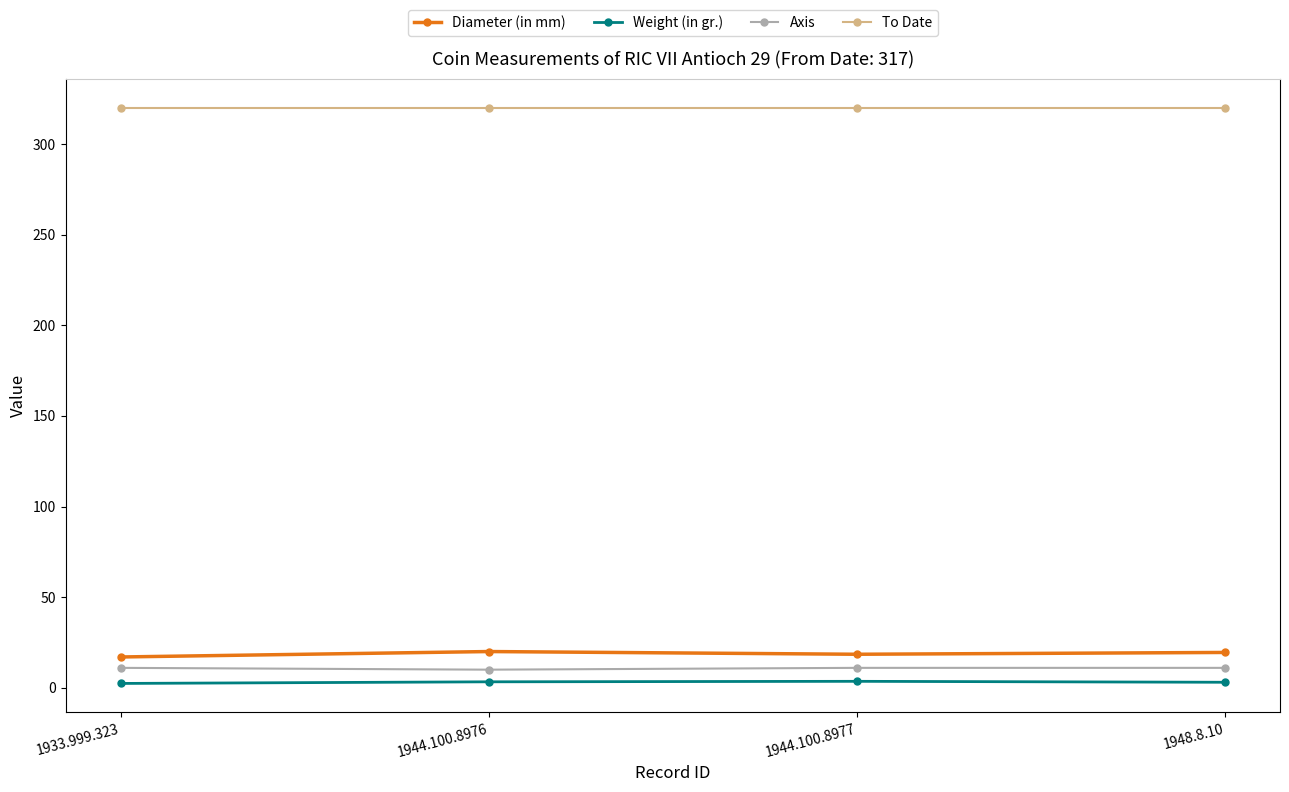

True or false: Axis and Diameter (in mm) cross at least once.

False